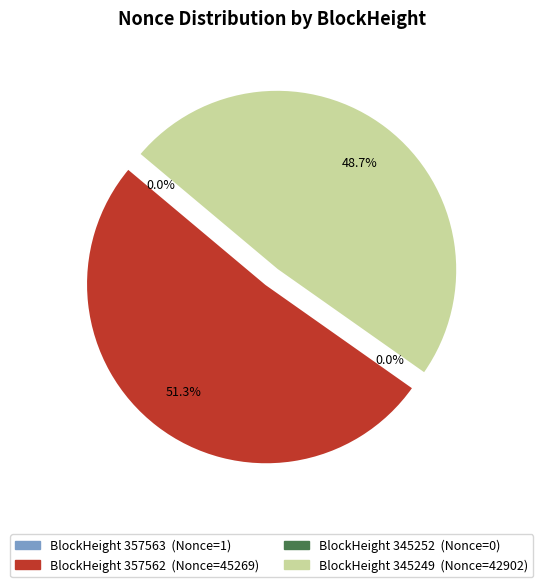

To the nearest percent, what is the combined percentage of 345249 and 357562?

100%